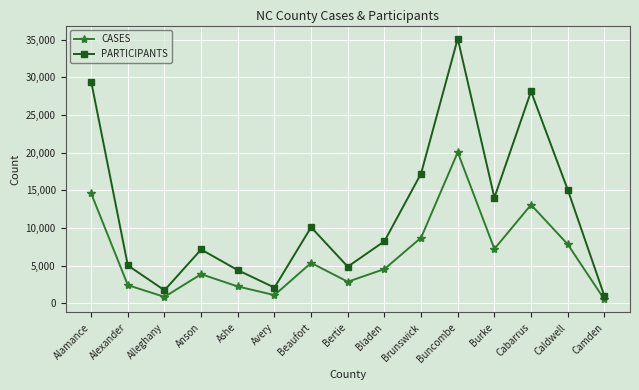

How many interior local valleys does the PARTICIPANTS series have?

4